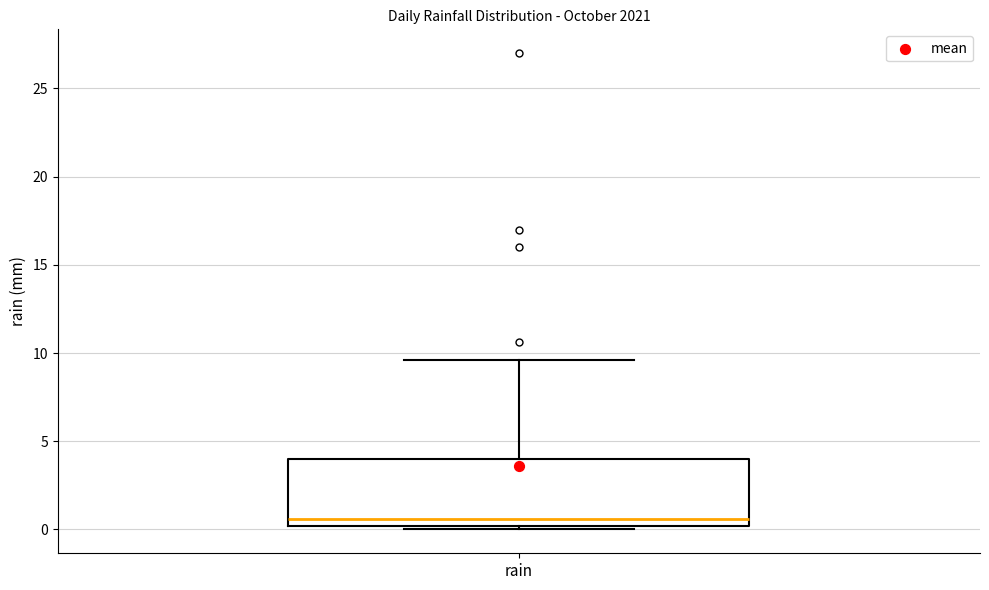

Where is the upper edge of the box for rain on the y-axis? The values are not printed on the chart, so give them approximately, as read against the axis.

4.0